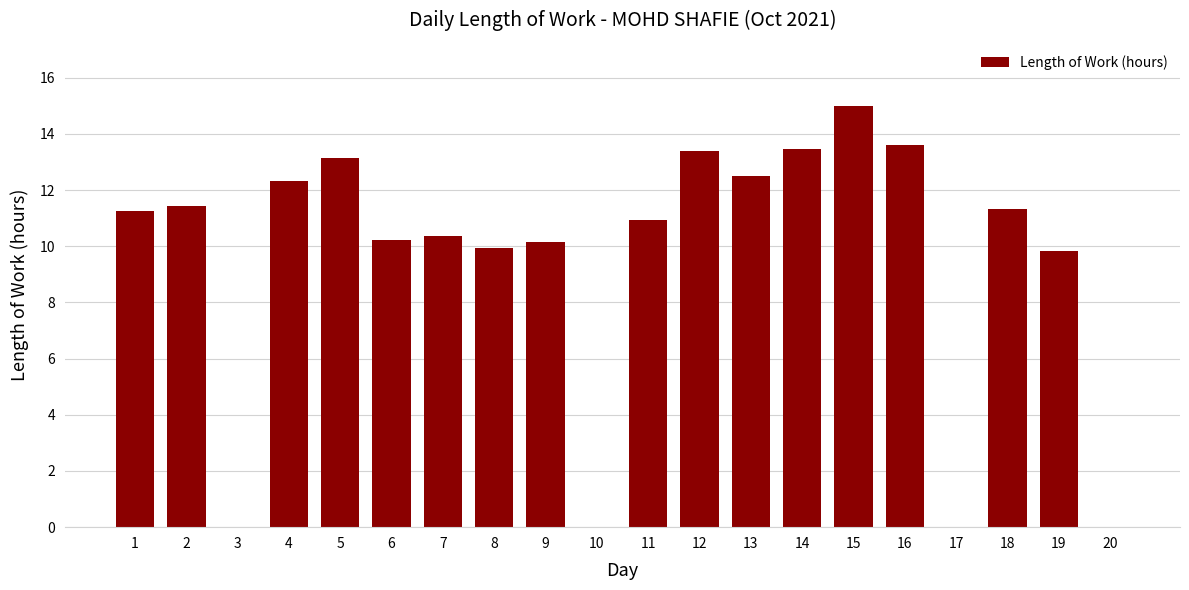

What is the sum of all values?

188.9